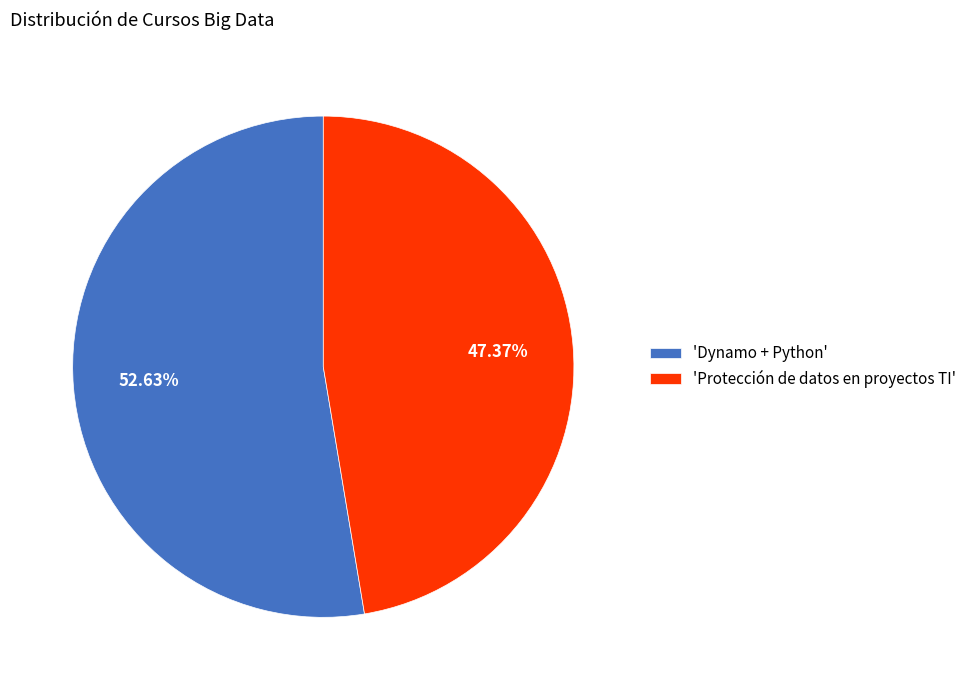

Which category has the smallest portion of the pie?

'Protección de datos en proyectos TI'